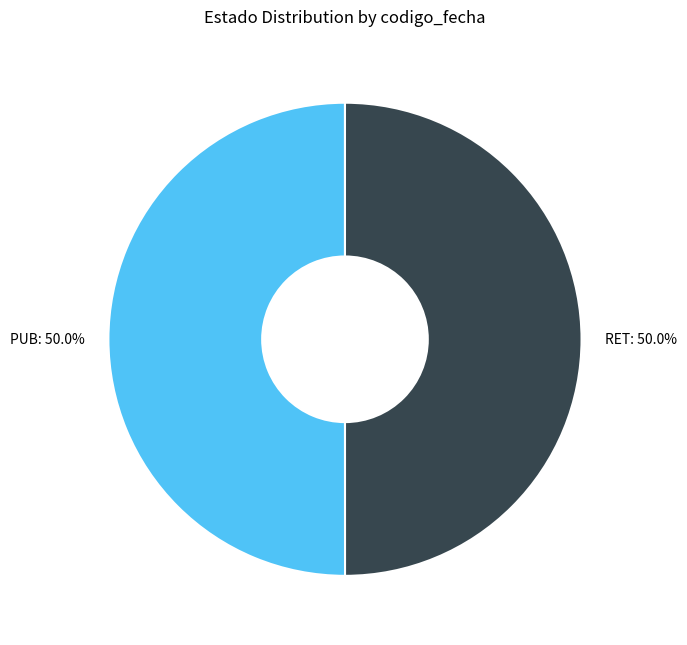

Approximately how many times larger is the value at RET compared to PUB?

1.0